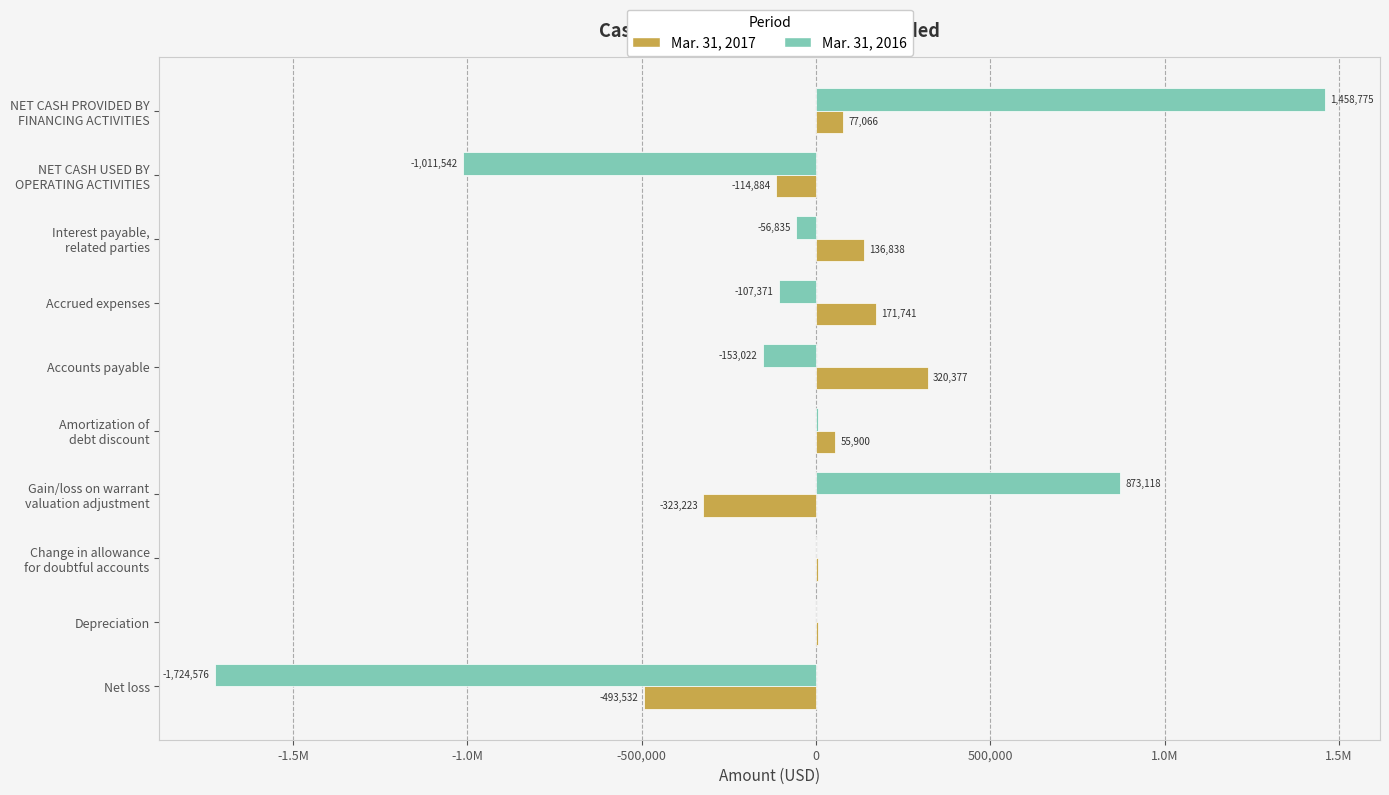

What are all the series names shown in the legend?

Mar. 31, 2017, Mar. 31, 2016